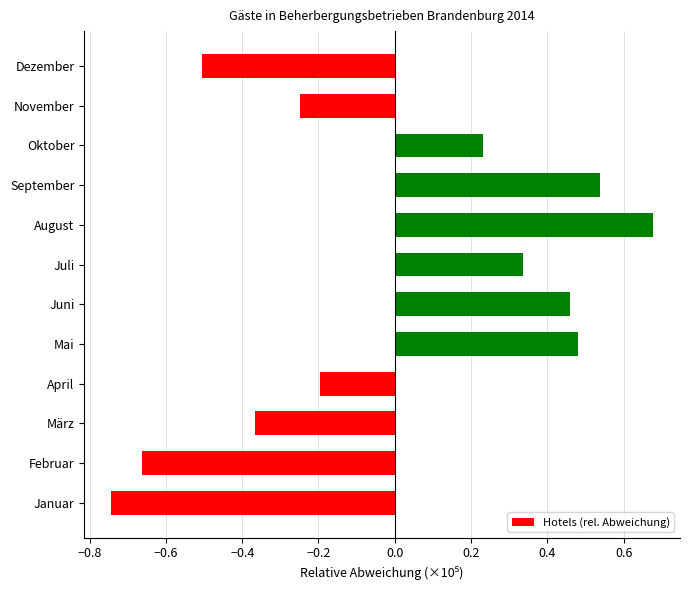

List the labels in order of value, largest first.

August, September, Mai, Juni, Juli, Oktober, April, November, März, Dezember, Februar, Januar